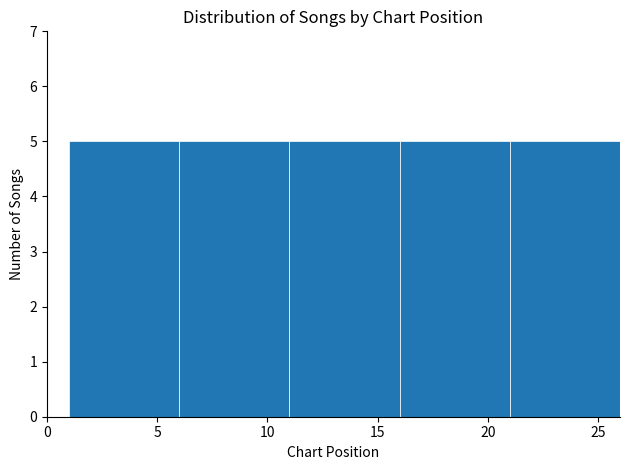

Reading left to right, transcribe this chart: for each bar, give the range it covers on the x-axis and its height. The values are not printed on the chart, so give them approximately, as read against the axis.

1 to 6: 5
6 to 11: 5
11 to 16: 5
16 to 21: 5
21 to 26: 5